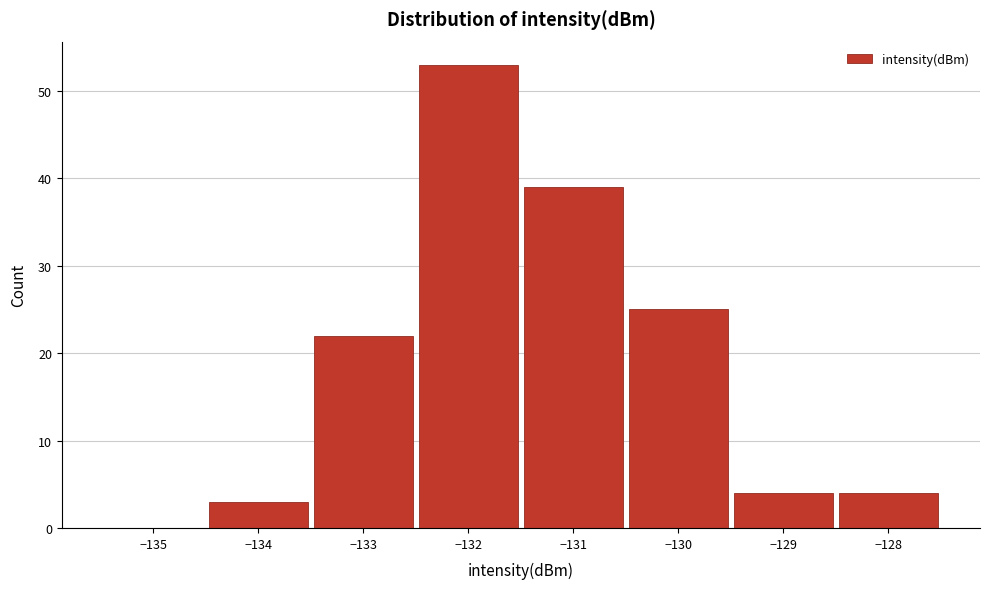

Reading left to right, list every bar in this chart as the range it spans on the x-axis followed by its height. The values are not printed on the chart, so give them approximately, as read against the axis.

-135.5 to -134.5: 0
-134.5 to -133.5: 3
-133.5 to -132.5: 22
-132.5 to -131.5: 53
-131.5 to -130.5: 39
-130.5 to -129.5: 25
-129.5 to -128.5: 4
-128.5 to -127.5: 4